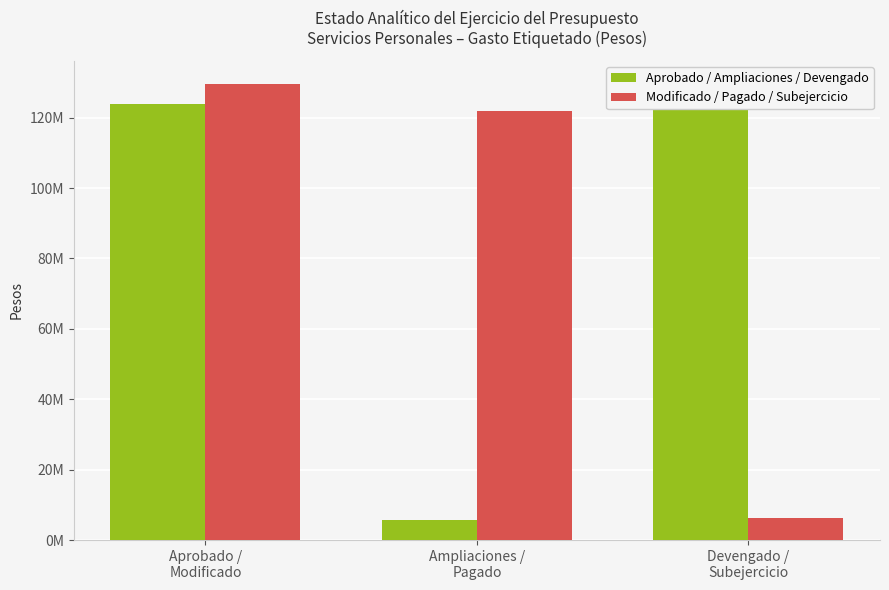

At how many categories does at least one series exceed 17446333?

3